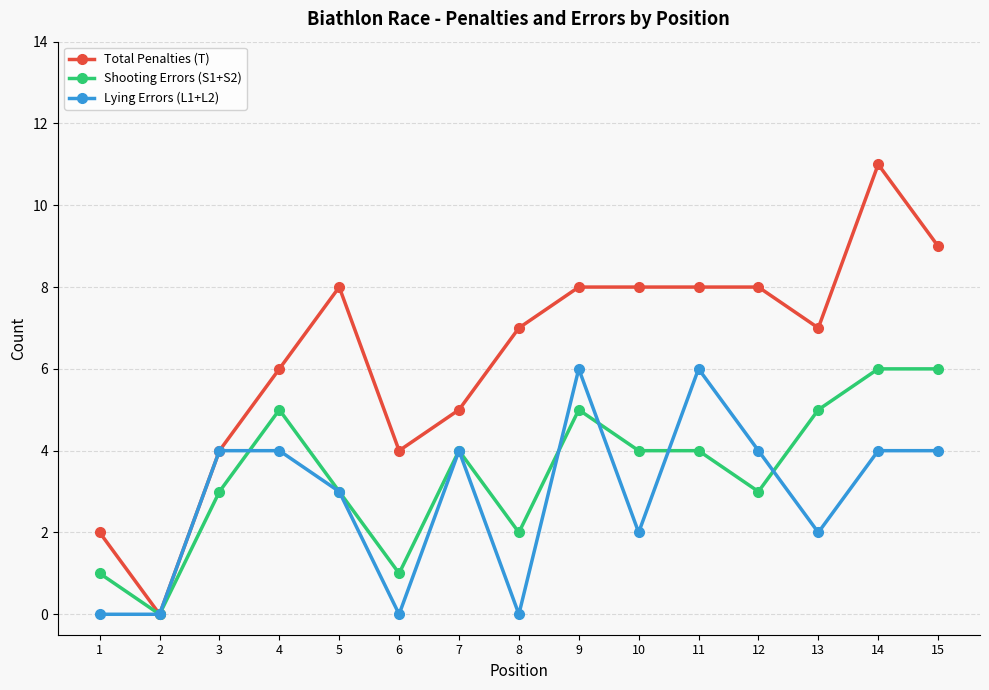

The Lying Errors (L1+L2) series shows 2 at 13. True or false?

True